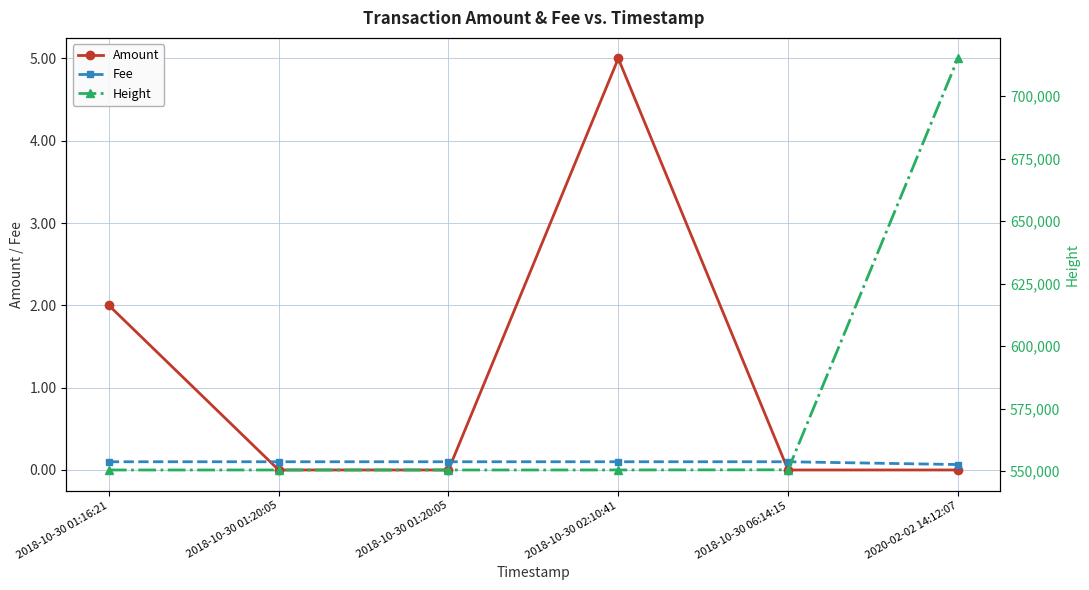

True or false: Height has more than 0 interior local peaks.

False